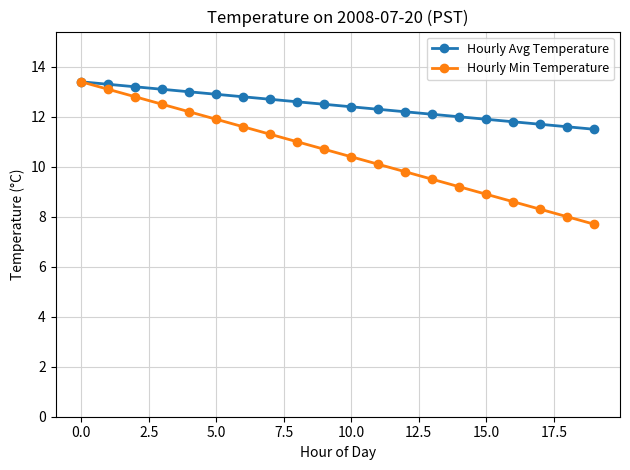

At how many categories does at least one series exceed 8?

20